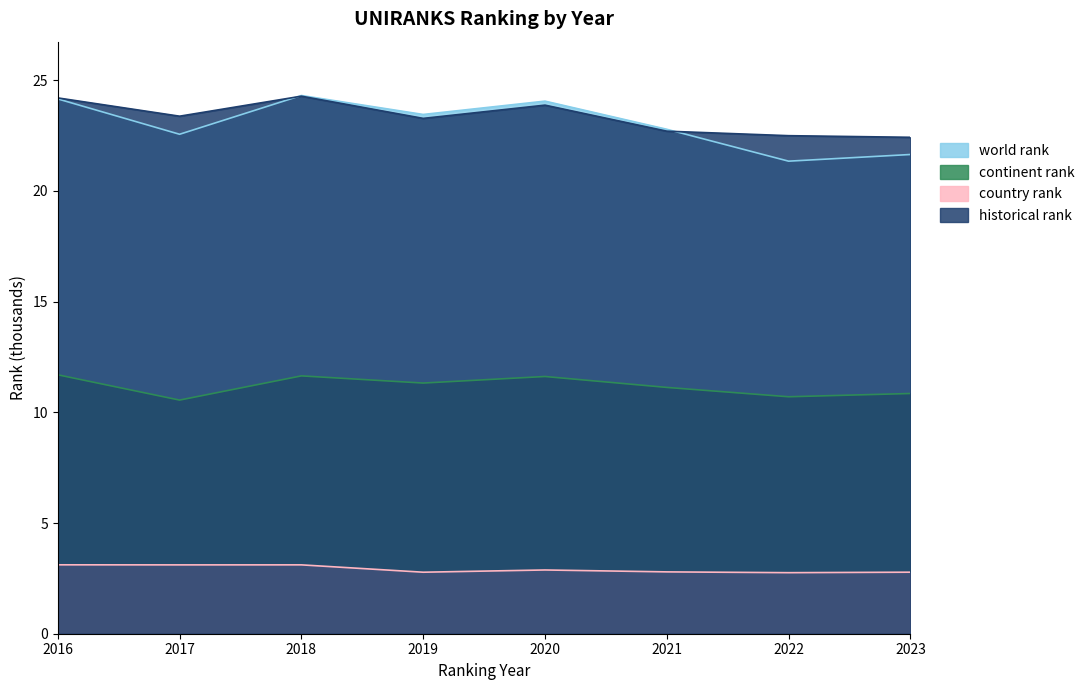

Is it true that historical rank equals 15.0 at 2021?

False